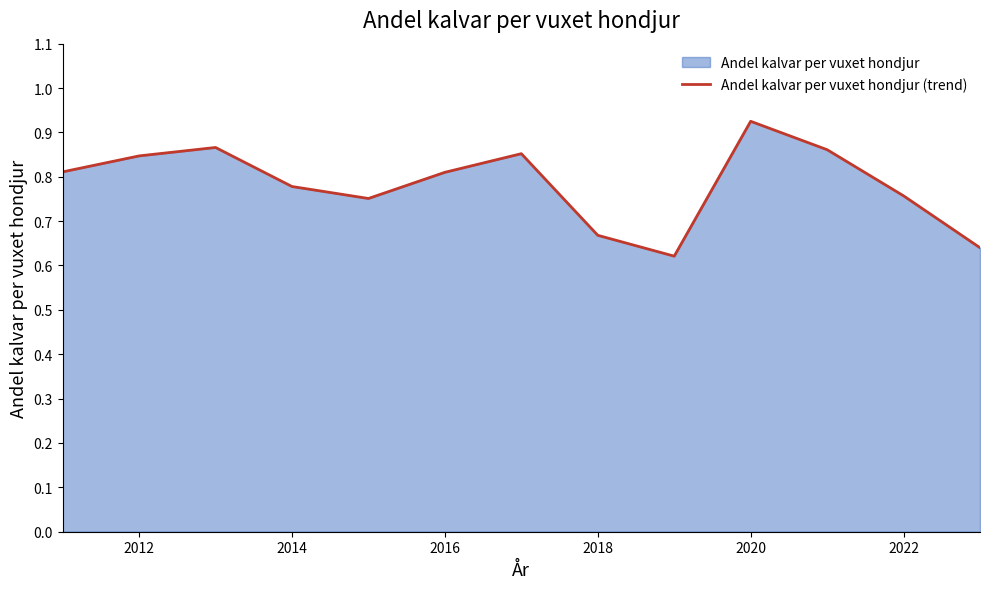

True or false: the data shows 0.4 at 2014.

False